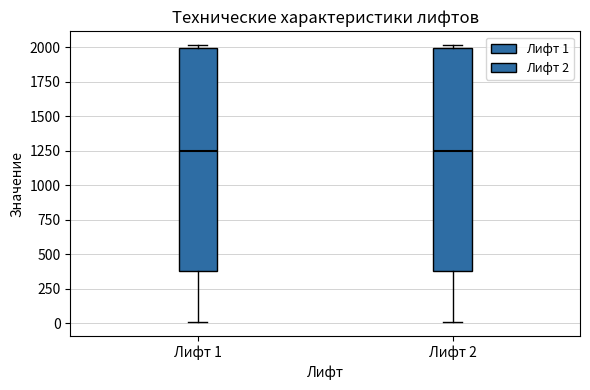

Where is the lower edge of the box for Лифт 1 on the y-axis? The values are not printed on the chart, so give them approximately, as read against the axis.

400